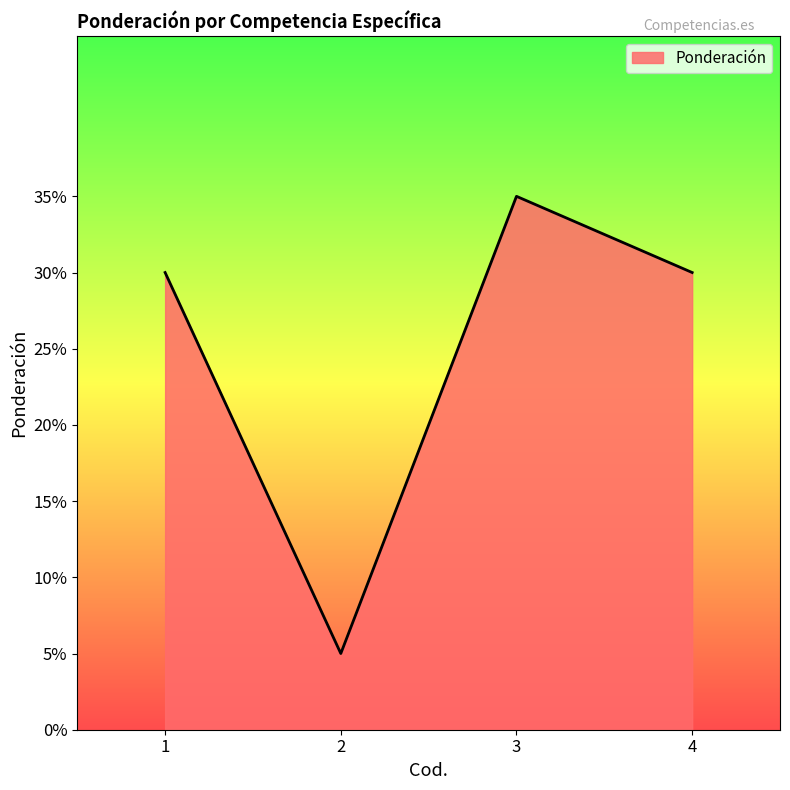

Rank the categories by value from lowest to highest.

2, 1, 4, 3